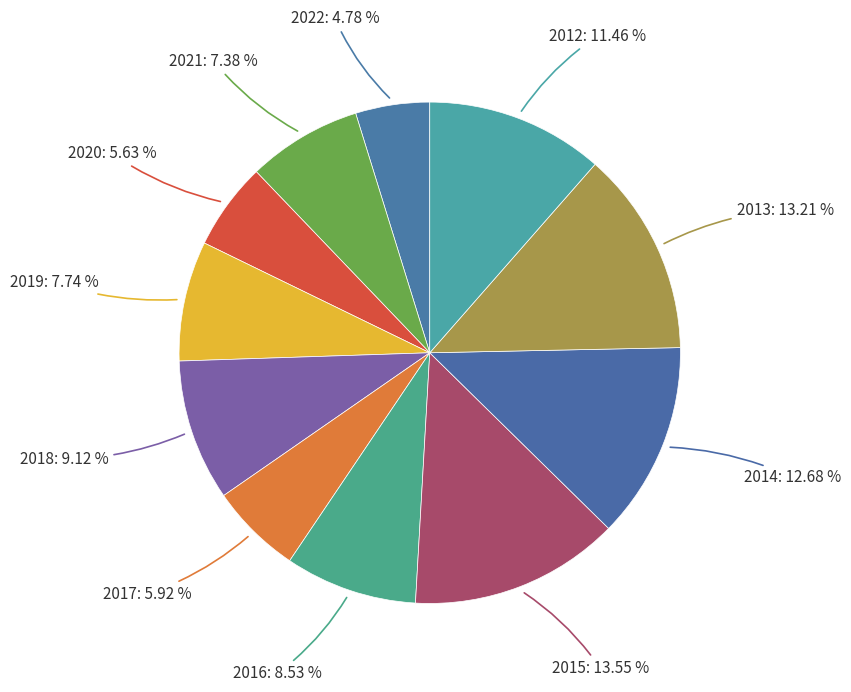

Combined, do 2018 and 2017 account for over 50%?

No